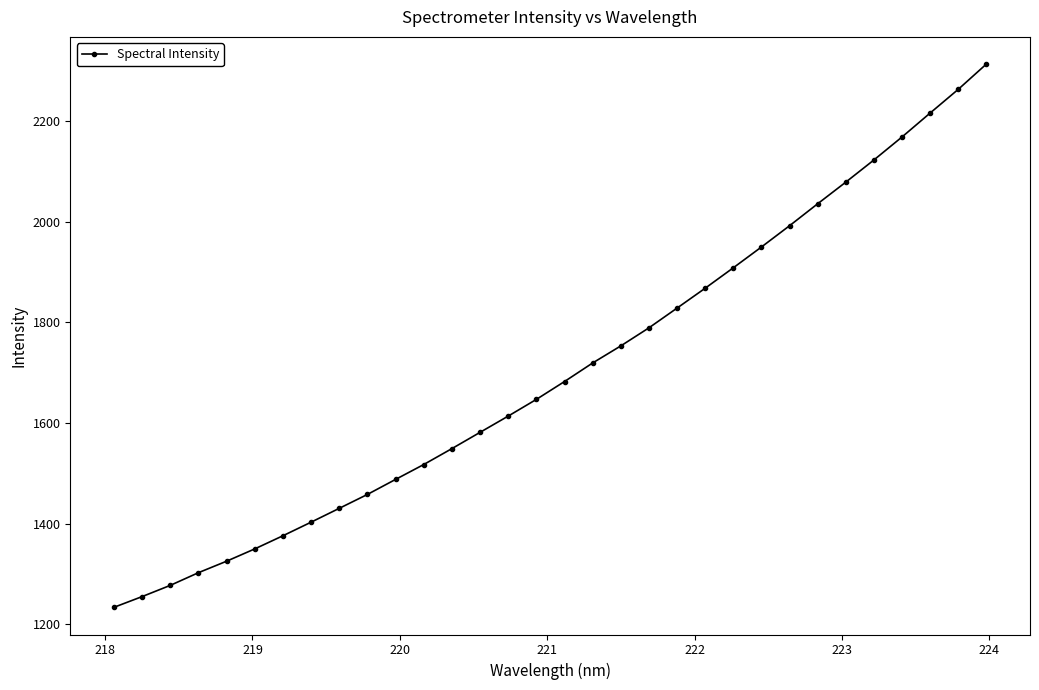

What is the greatest value displayed?

2312.9